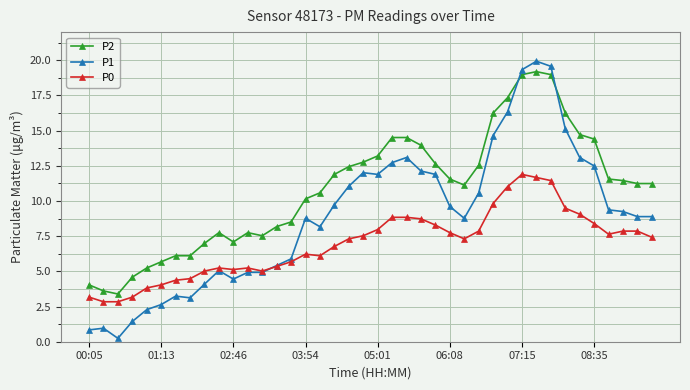

Which series has the largest range (max minus min)?

P1